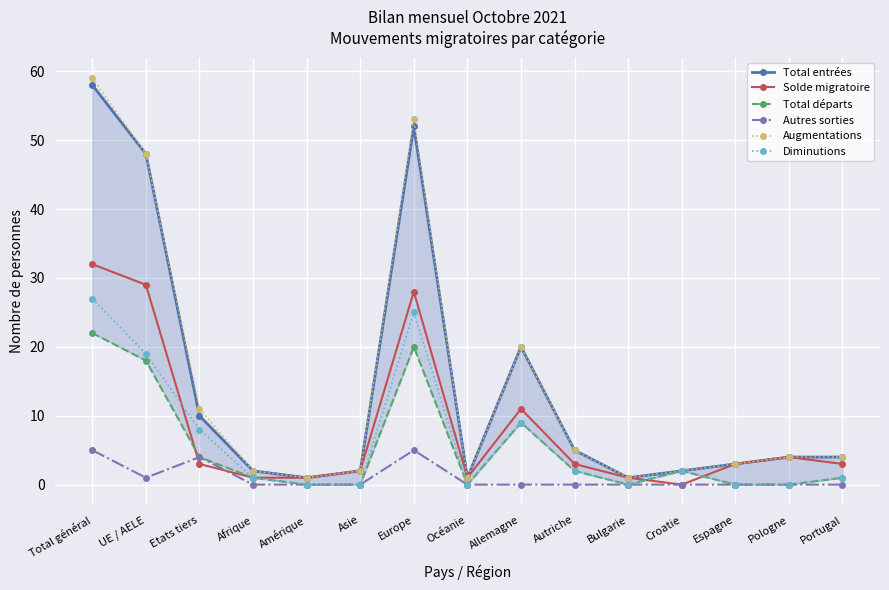

Between Espagne and Afrique, which is larger?

Espagne